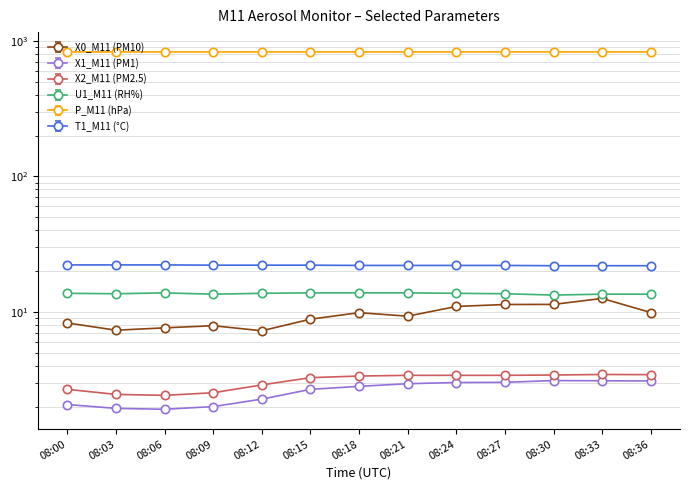

What is the value of the X0_M11 (PM10) point at the 7th from the left?

9.9